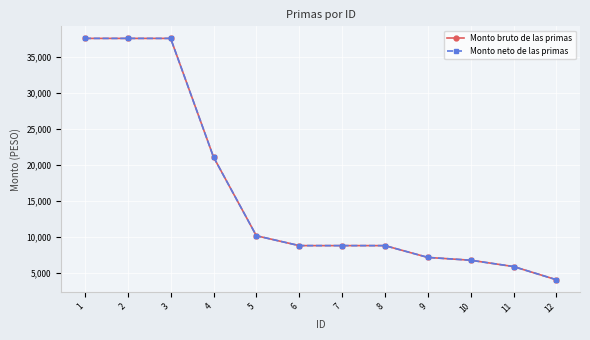

What is the value of the Monto bruto de las primas point at the 12th from the left?

4038